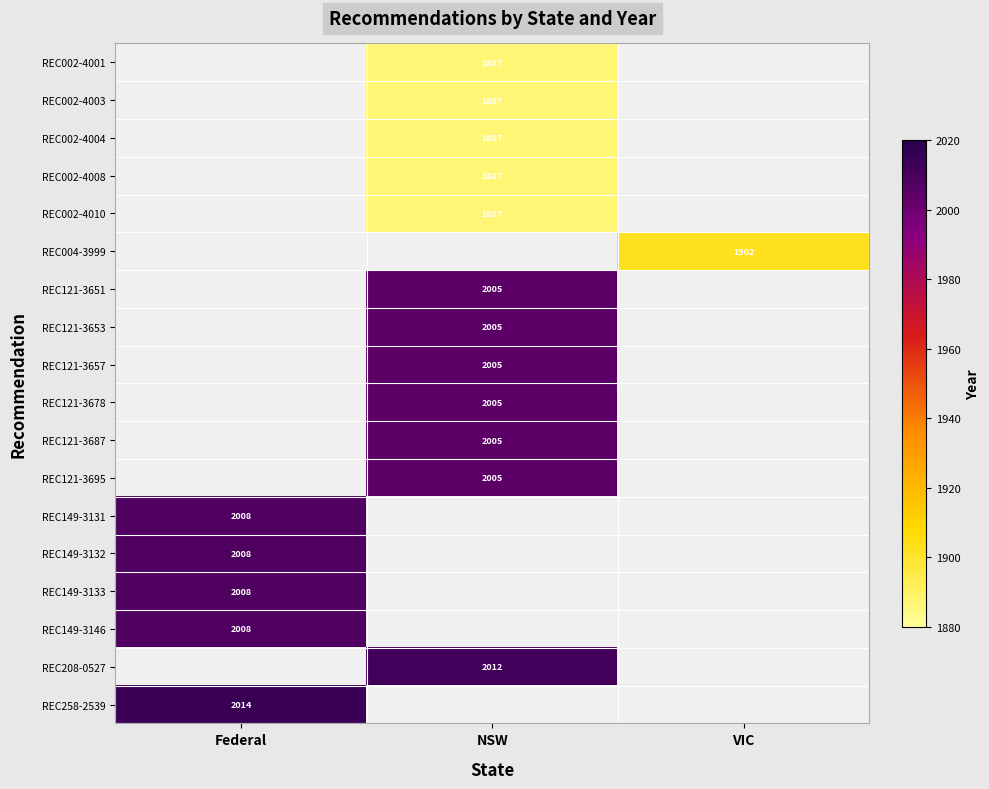

Between VIC and NSW, which is larger?

NSW